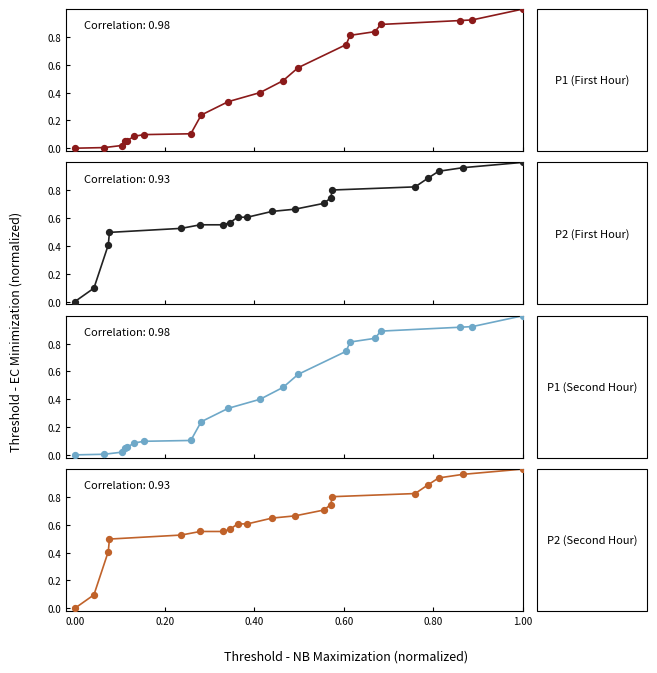

Which series has the largest Y range (max minus min)?

P1 (First Hour)